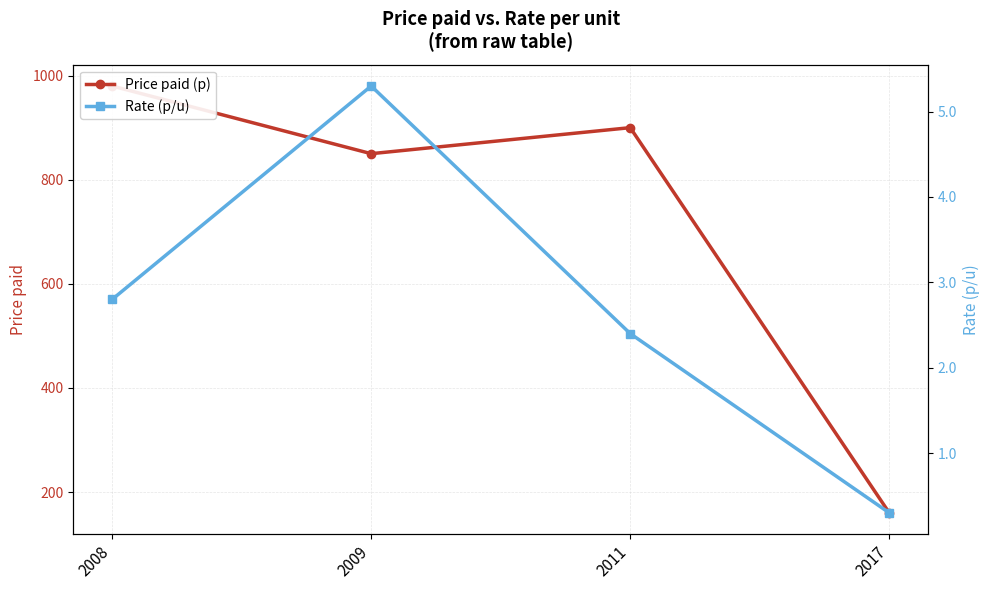

True or false: Rate (p/u) and Price paid (p) cross at least once.

False